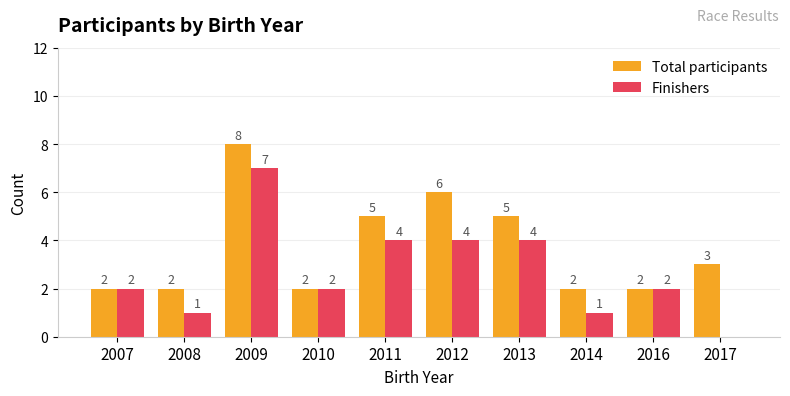

Which series changed the most between 2013 and 2016?

Total participants